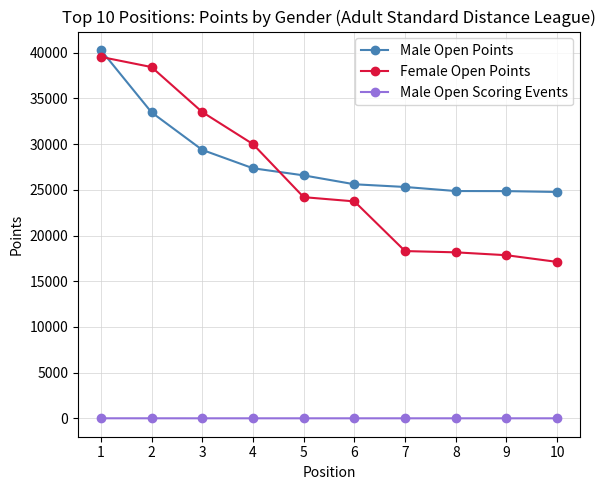

The value of Female Open Points at 2 is 64886.2. True or false?

False